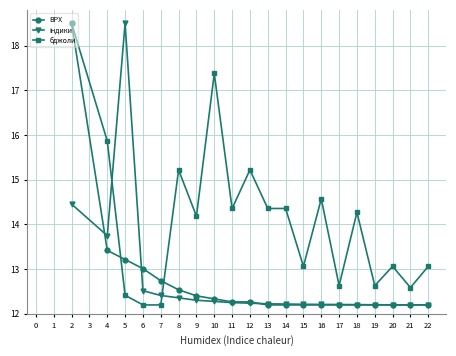

How many series are shown in this chart?

3